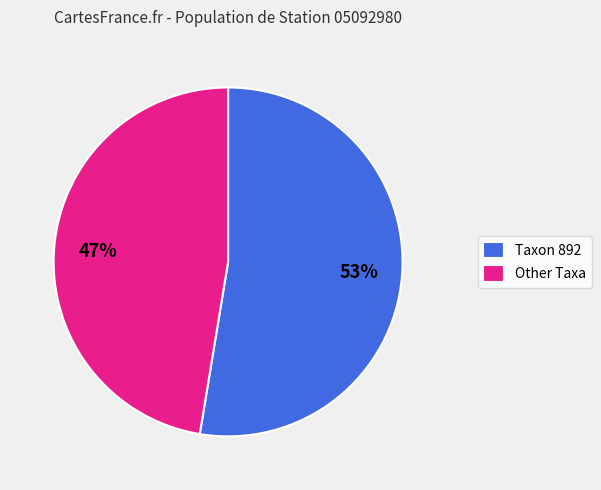

Does any single category account for the majority?

Yes